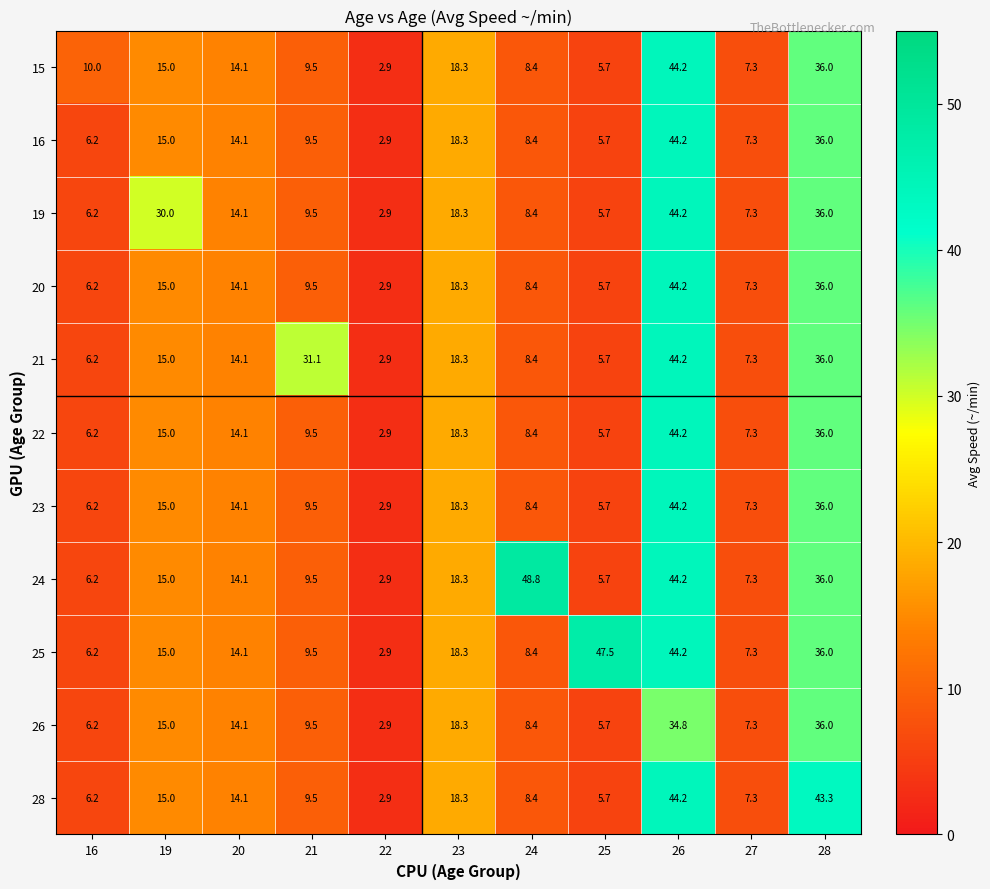

How many data points in 16 are above 9?

6